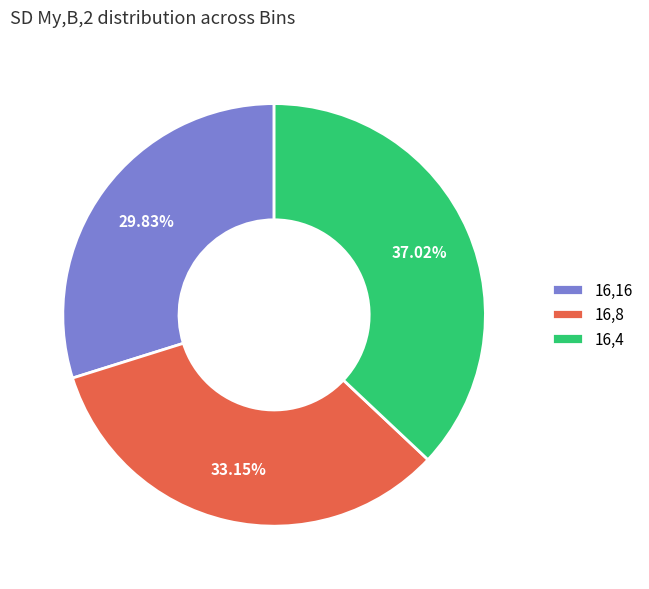

To the nearest percent, what is the difference between the 16,16 and 16,4 slice percentages?

7%